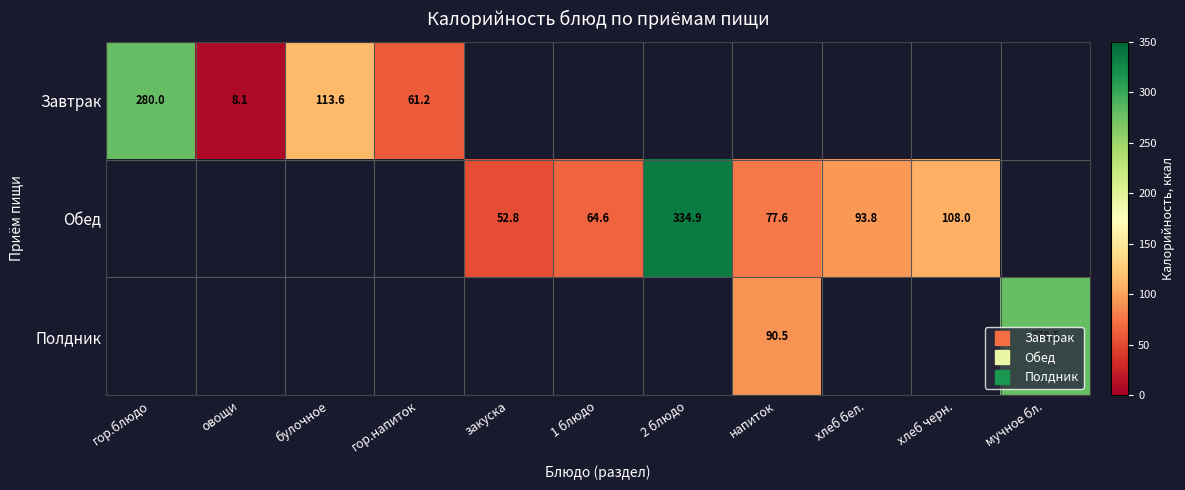

What is the approximate value of Обед at хлеб черн.?

108.0